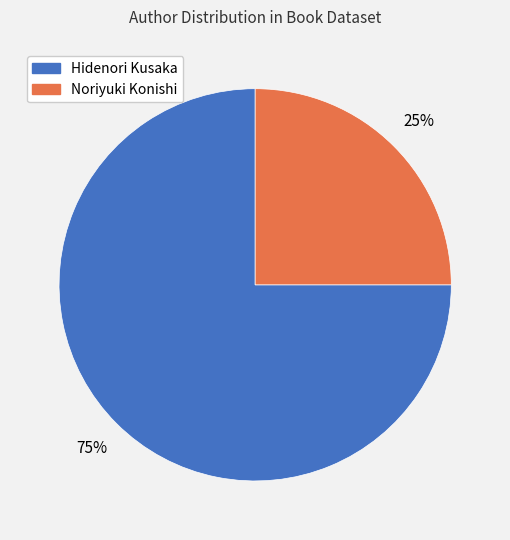

To the nearest percent, what is the difference between the largest and smallest slice percentages?

50%